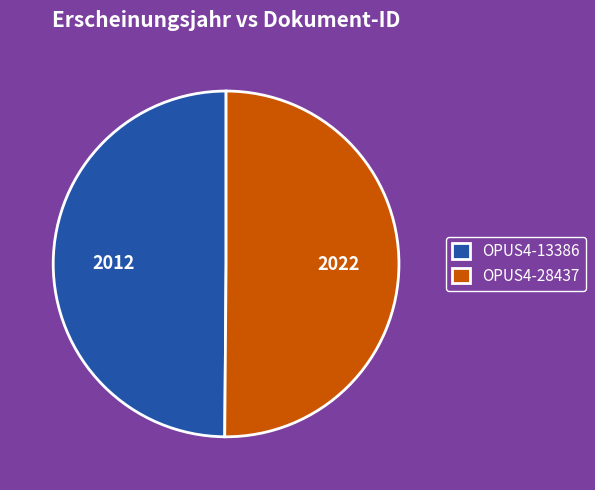

Do OPUS4-28437 and OPUS4-13386 together represent more than half of the pie?

Yes